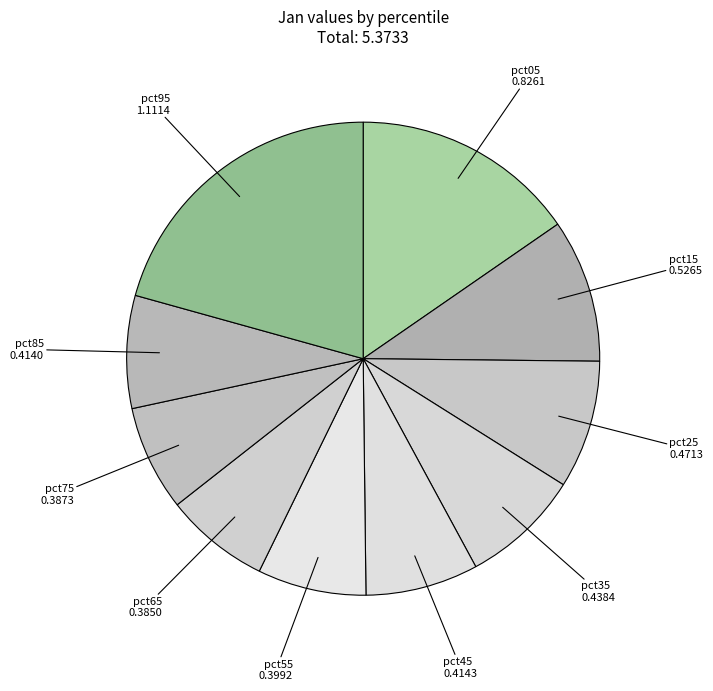

The pct45 slice represents 1% of the pie. True or false?

False